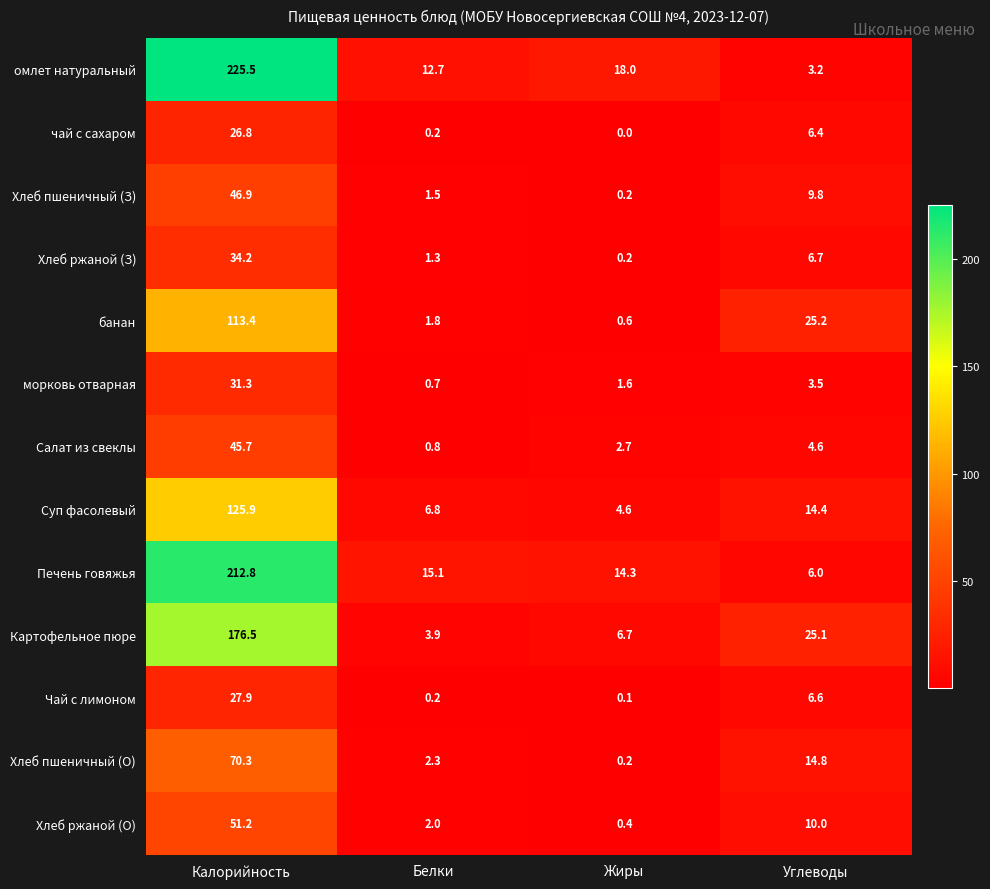

At which category does the chart reach its minimum across all series?

Жиры